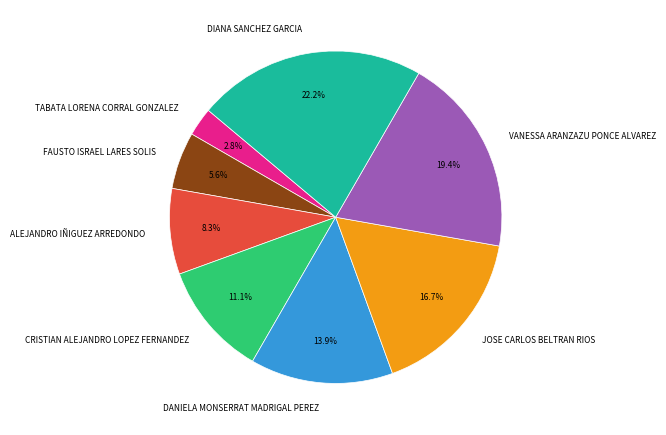

Does any single category account for the majority?

No